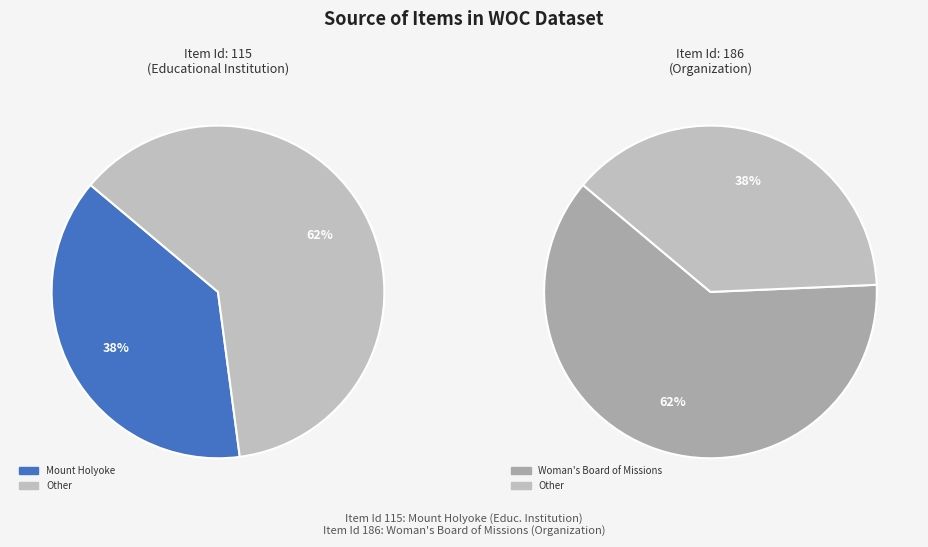

Which has a higher value, Woman's Board of Missions or Mount Holyoke?

Woman's Board of Missions